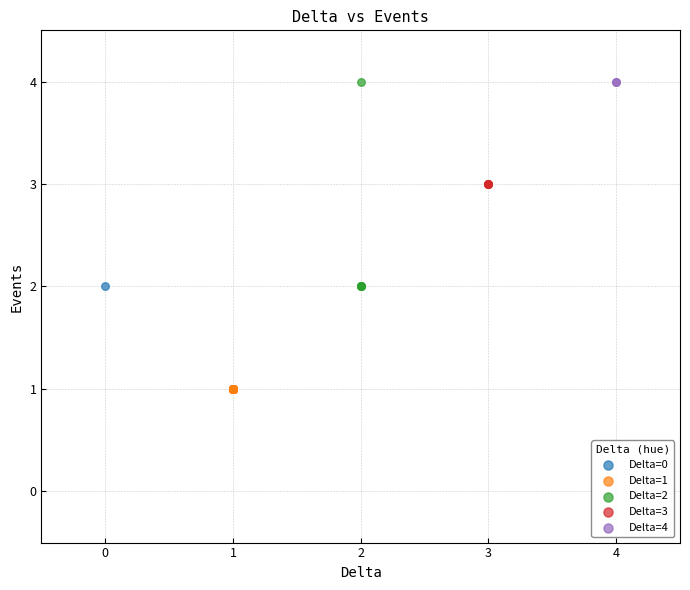

What are all the series names shown in the legend?

Delta=0, Delta=1, Delta=2, Delta=3, Delta=4